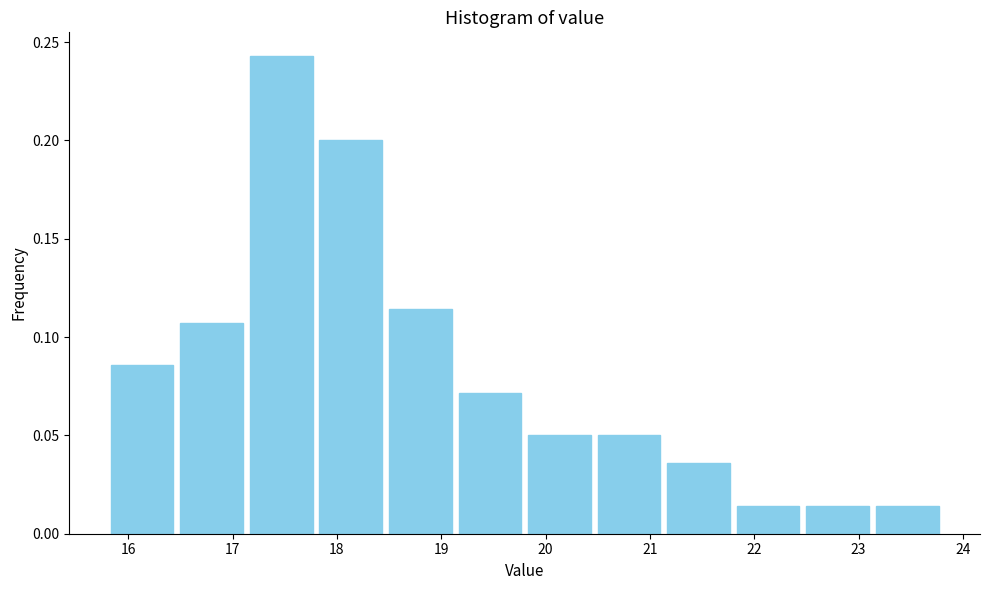

How tall is the bar that spans 22.5 to 23.1 on the x-axis? Neither the bar edges nor the heights are printed on the chart, so give them approximately, as read against the axes.

0.015